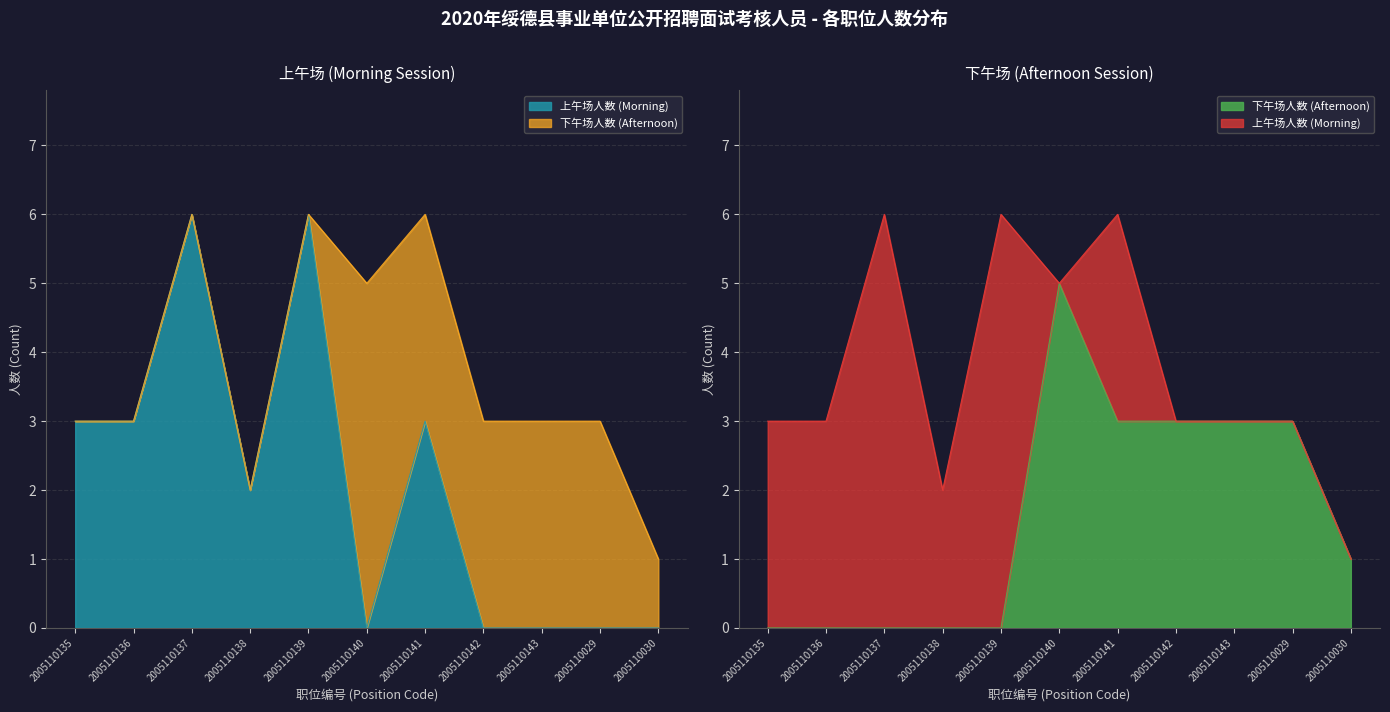

Where is 上午场人数 nearest to the value 3?

2005110135